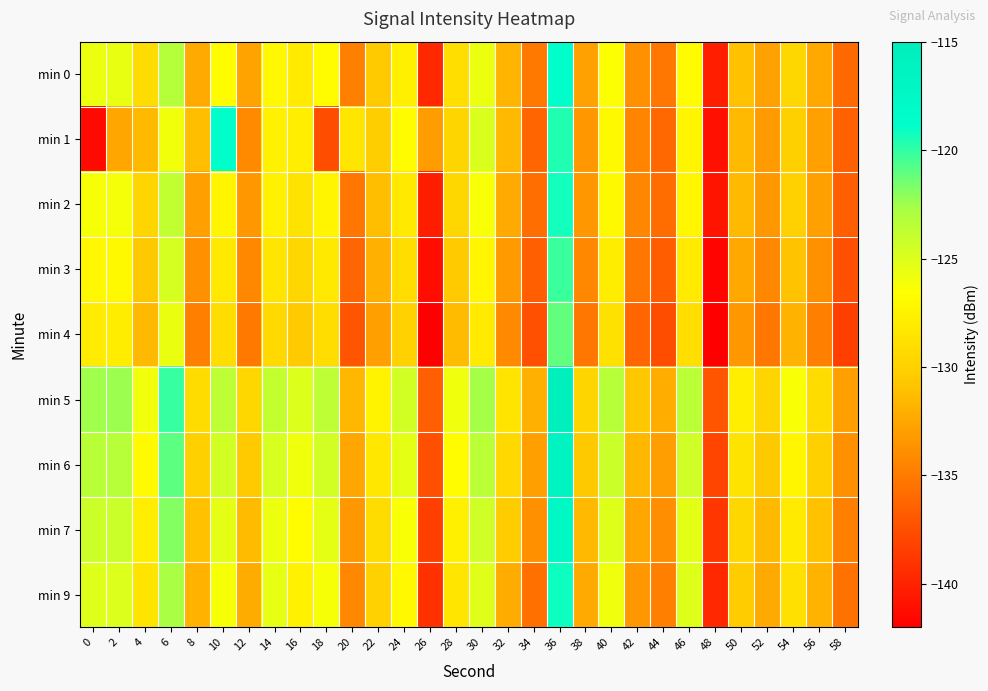

At which category is the sum across all series the highest?

36